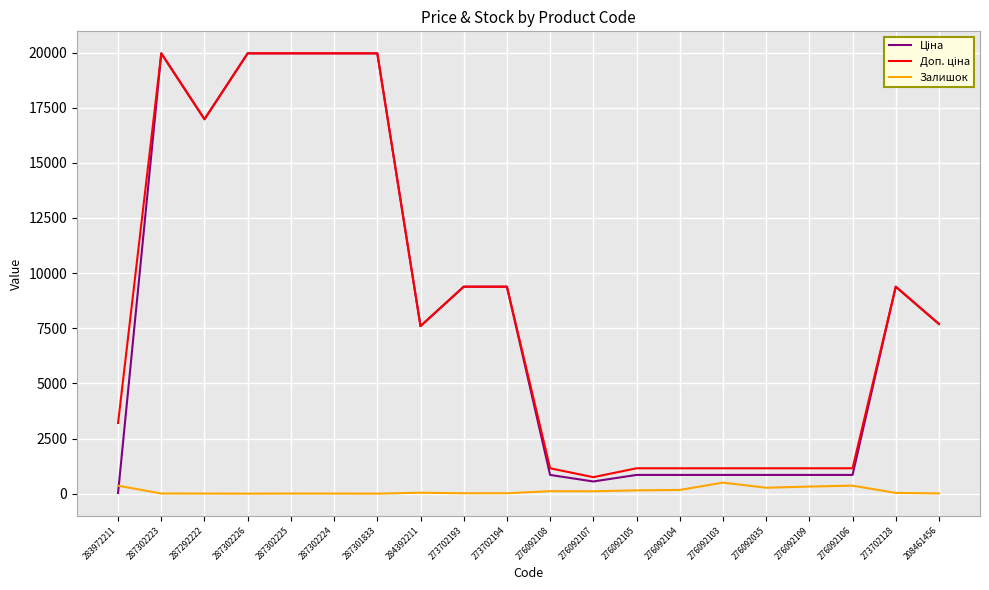

What is the total value across all series at 276092103?

2498.2